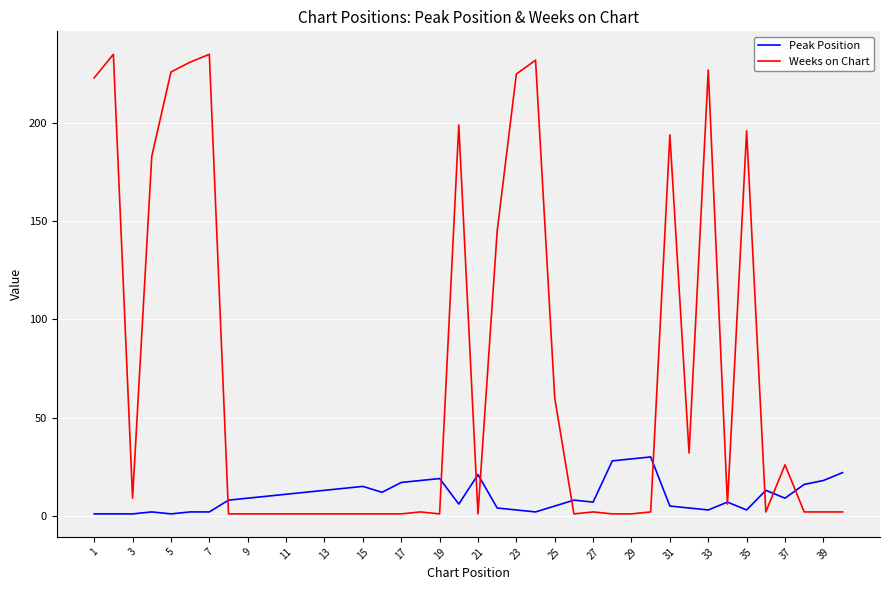

At how many categories does at least one series exceed 161?

12